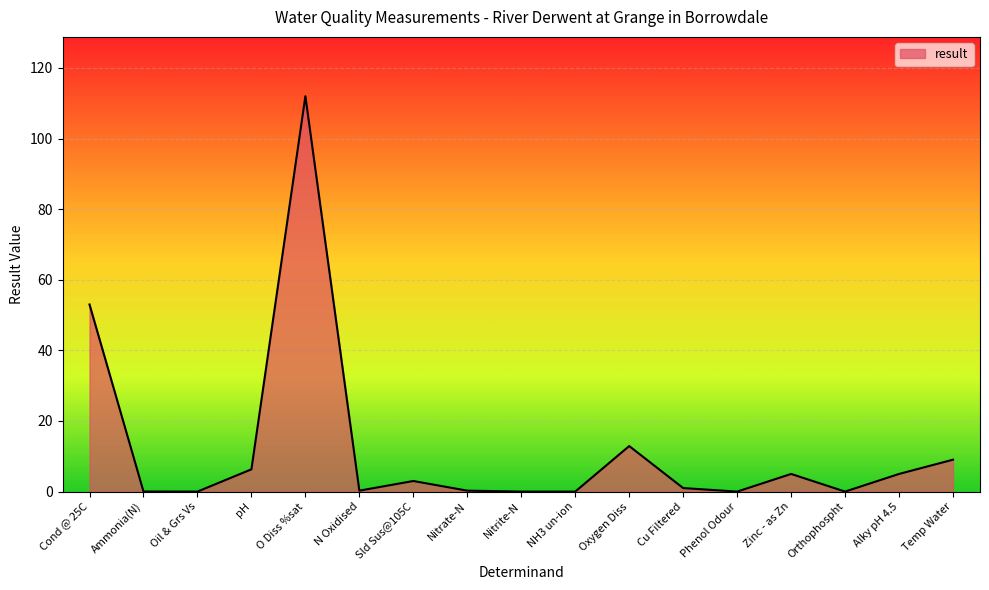

At which label is the value closest to 56?

Cond @ 25C